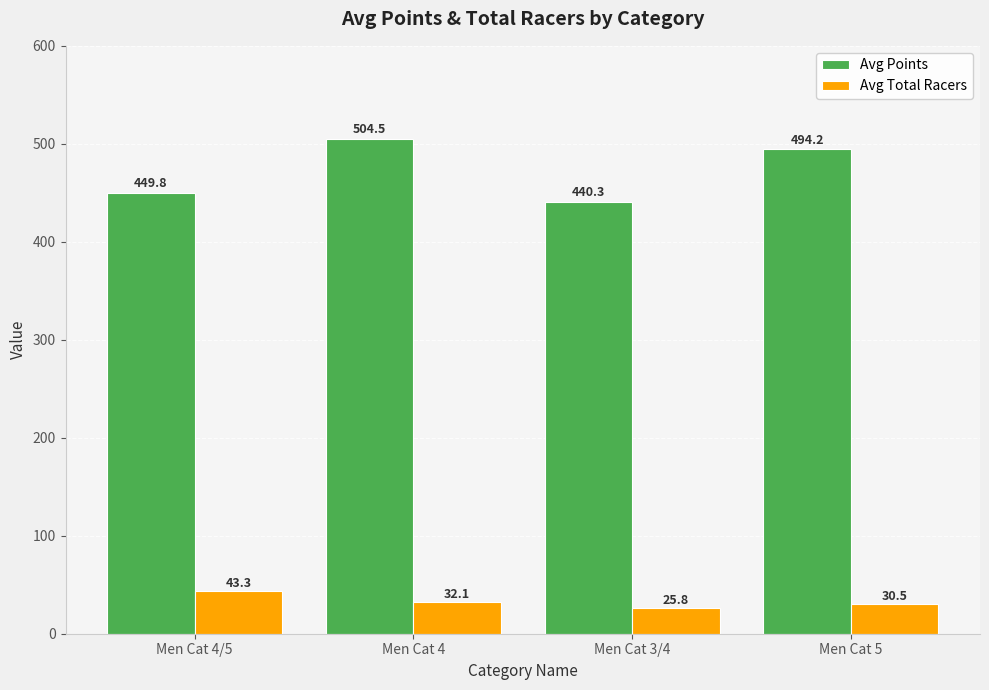

What is the difference between the highest and lowest values at Men Cat 4?

472.4